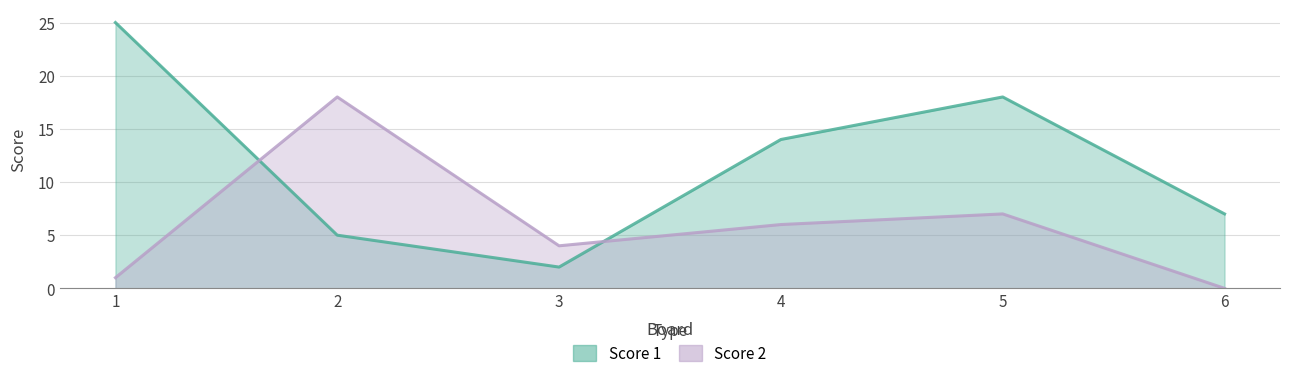

What is the approximate value of Score 2 at 5?

7